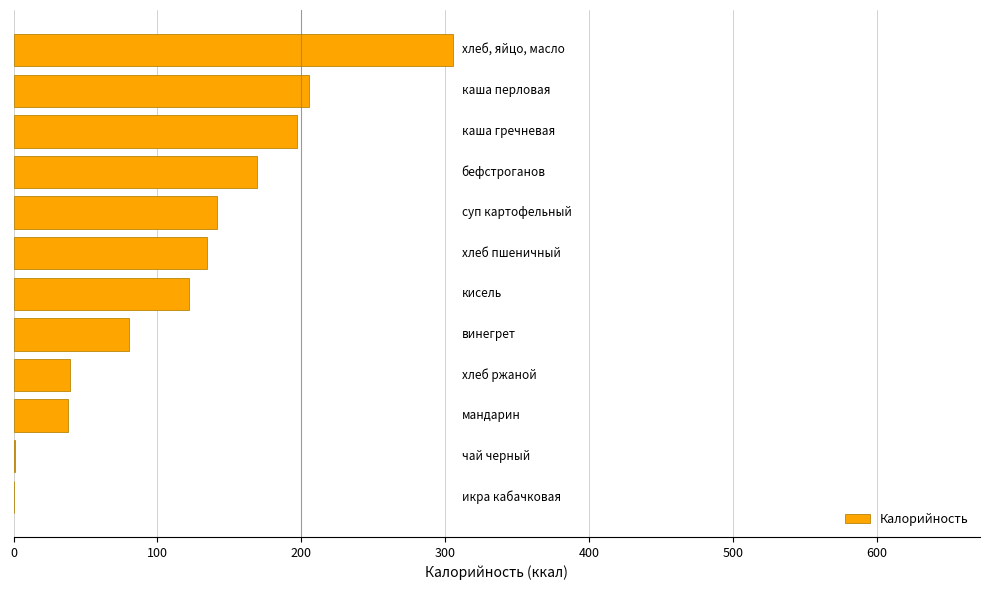

What is the maximum value shown in the chart?

305.3